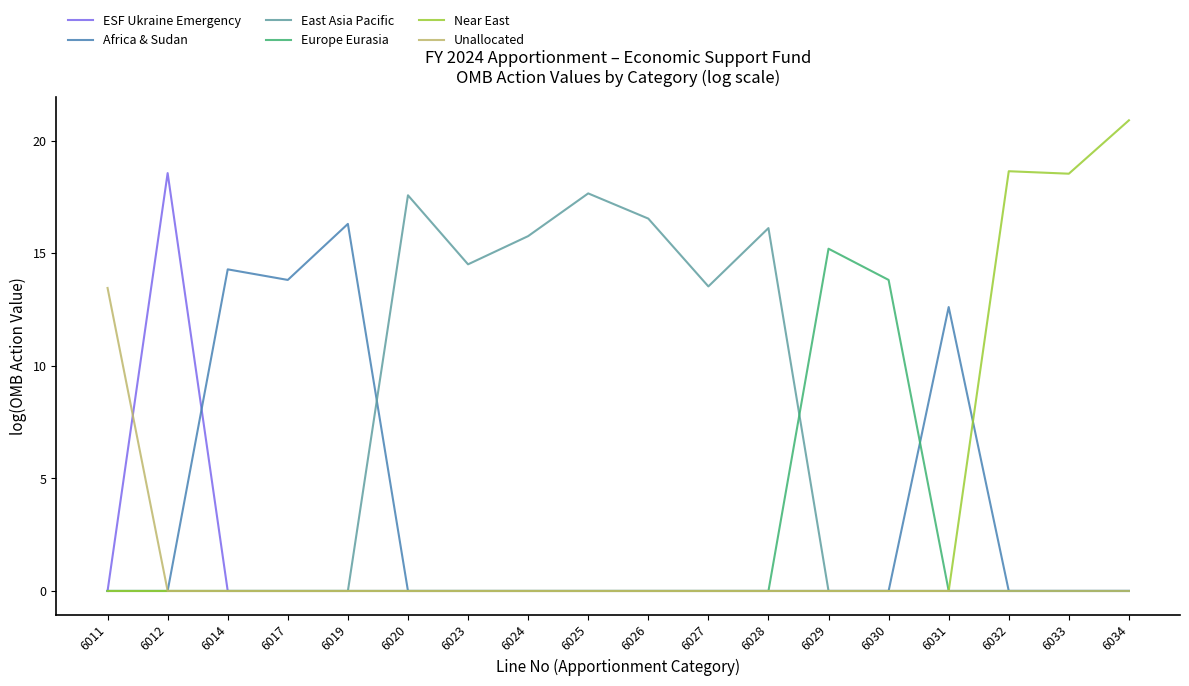

Where is Africa & Sudan nearest to the value 8?

6031